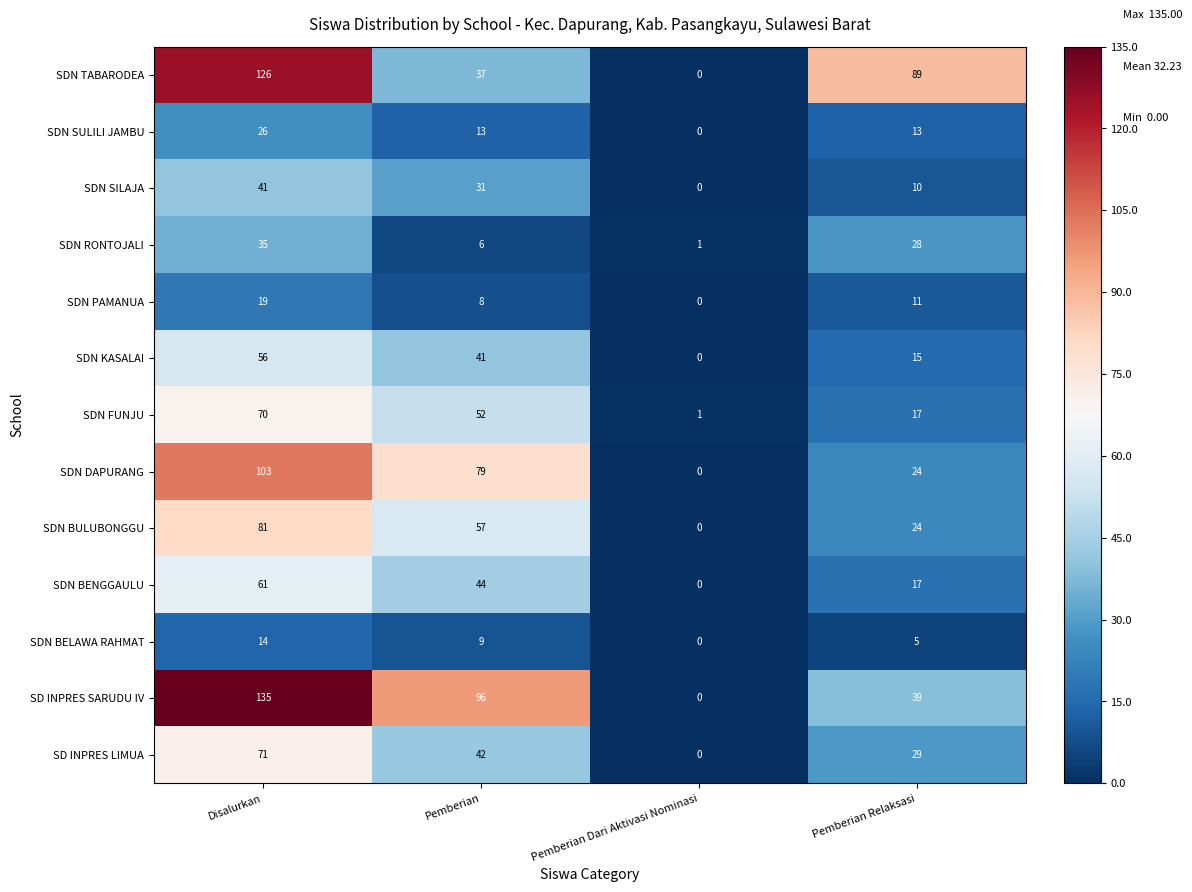

At which label does SDN BENGGAULU first exceed 44?

Disalurkan